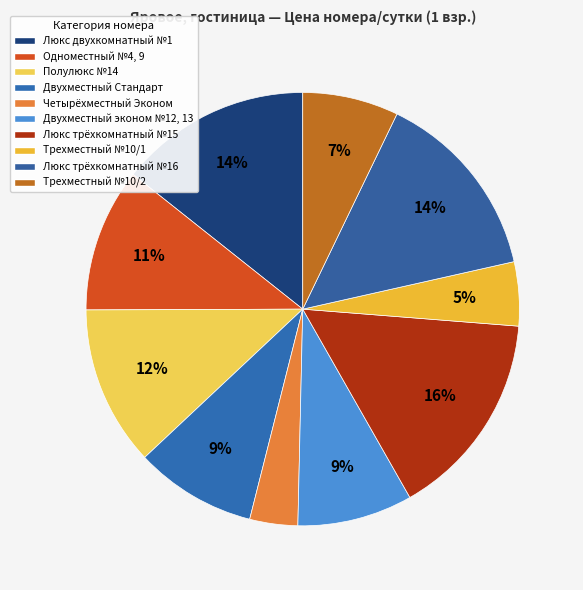

Which category has the smallest portion of the pie?

Четырёхместный Эконом №5, 6